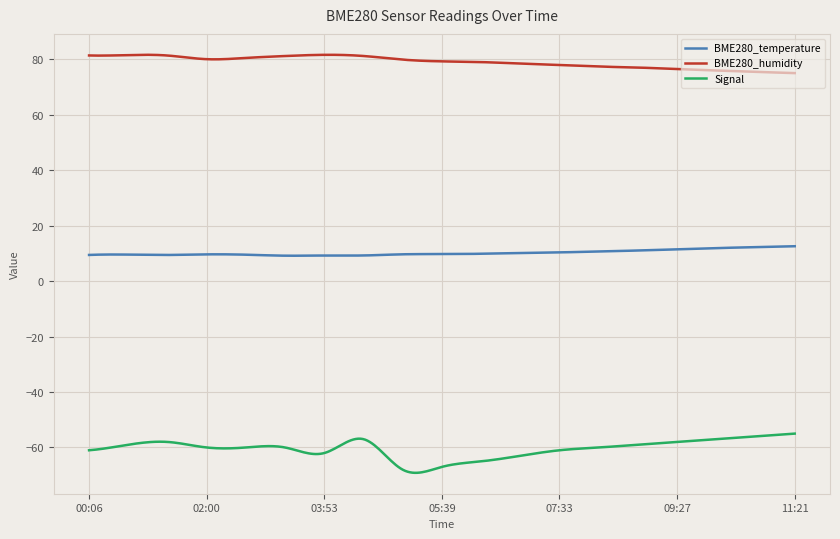

Which series has the largest total across all categories?

BME280_humidity